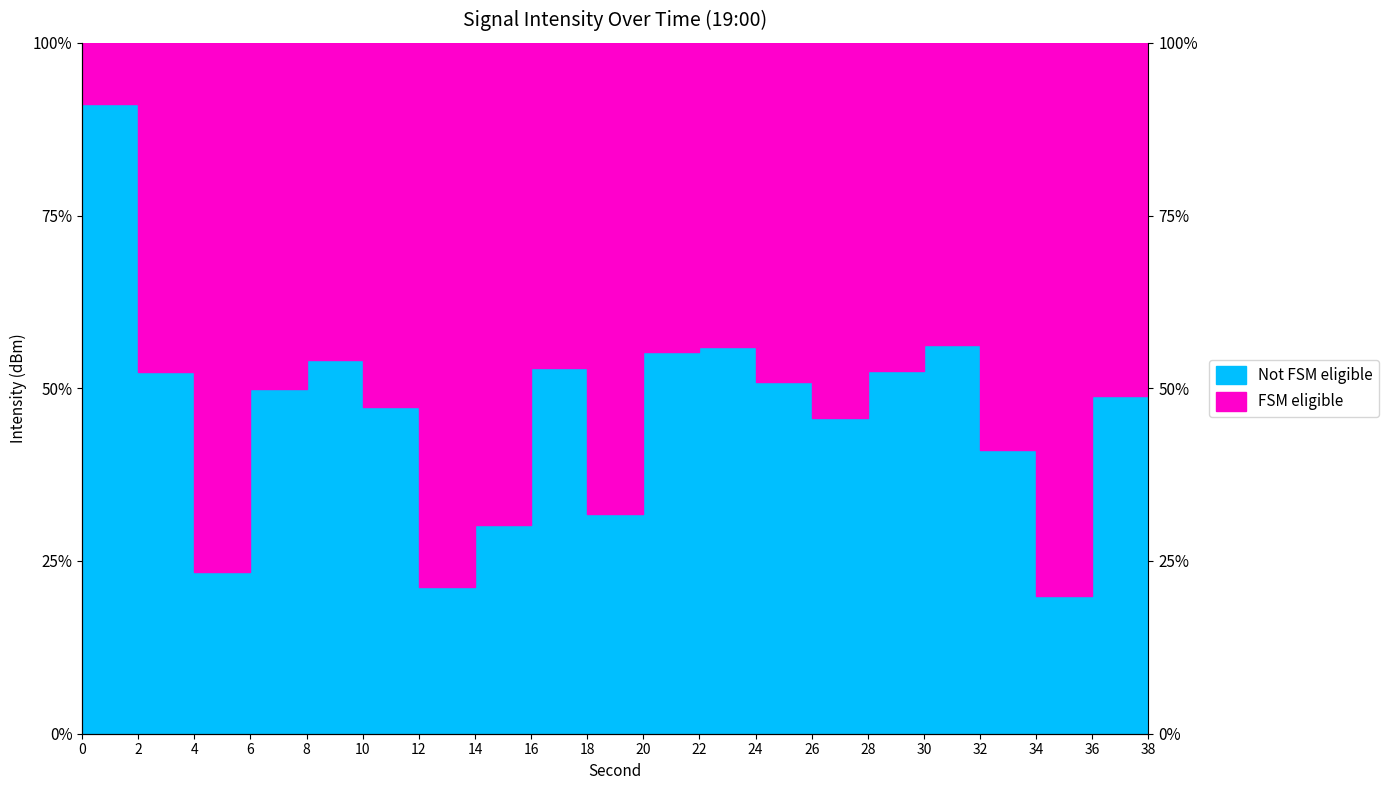

What is the value of the 11th point from the left?

55.2